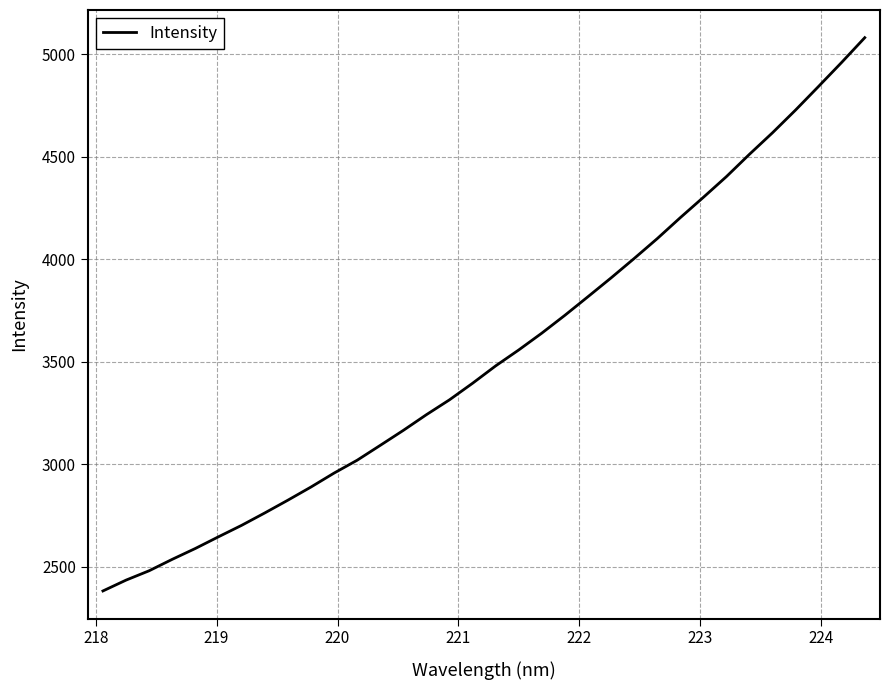

What is the average value?

3539.4